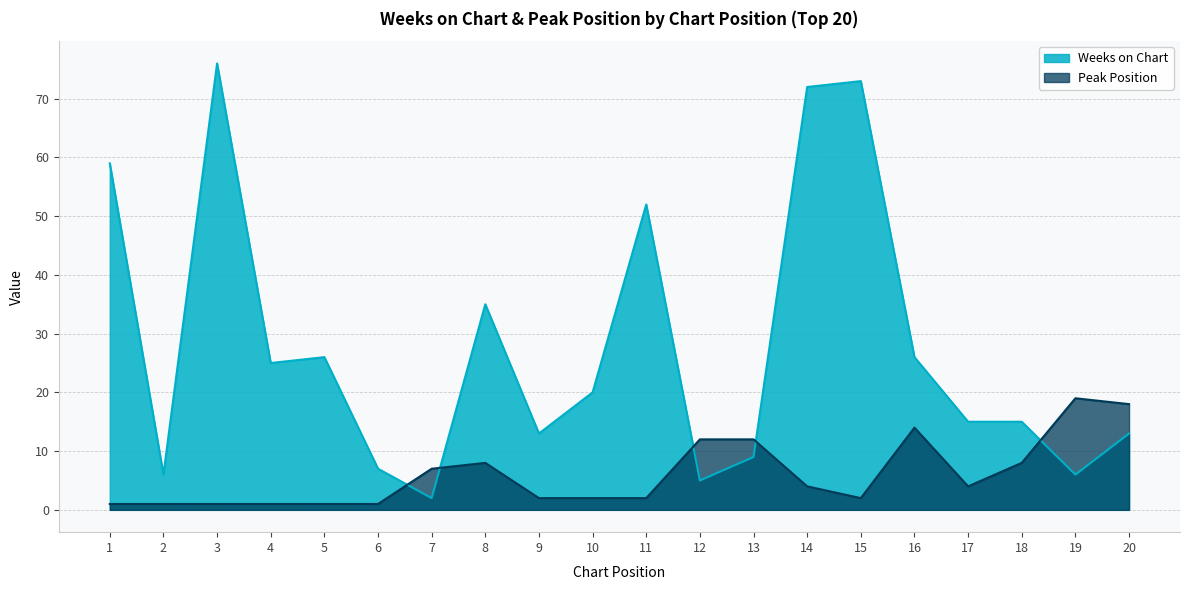

What is the difference between the Weeks on Chart values at 10 and 11?

32